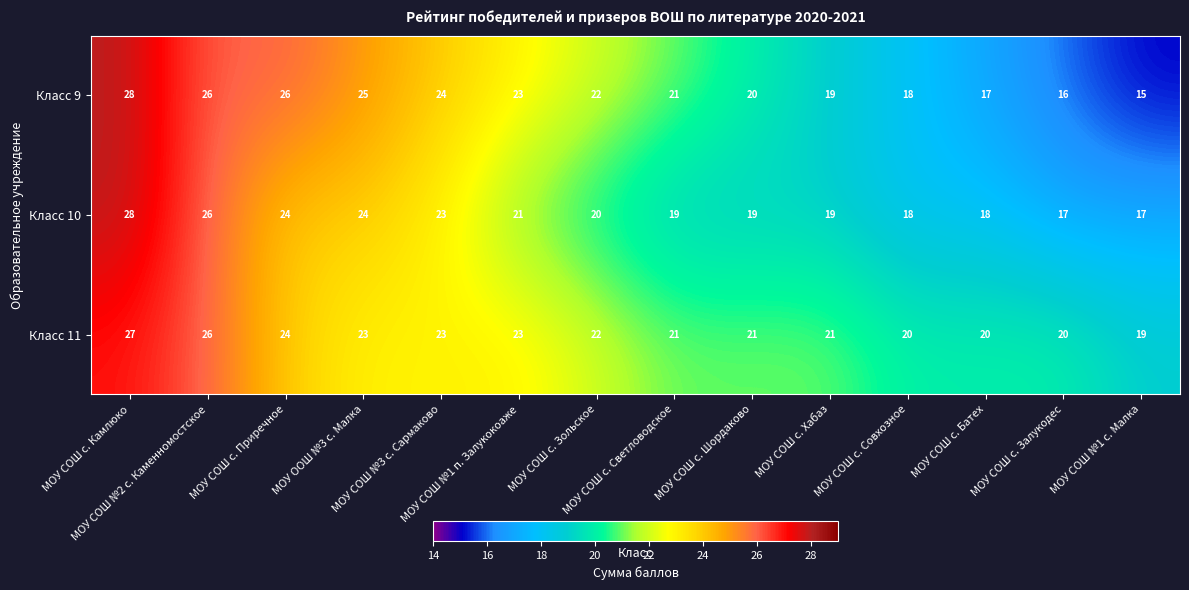

Count the Класс 11 values in the range 20 to 23.

10